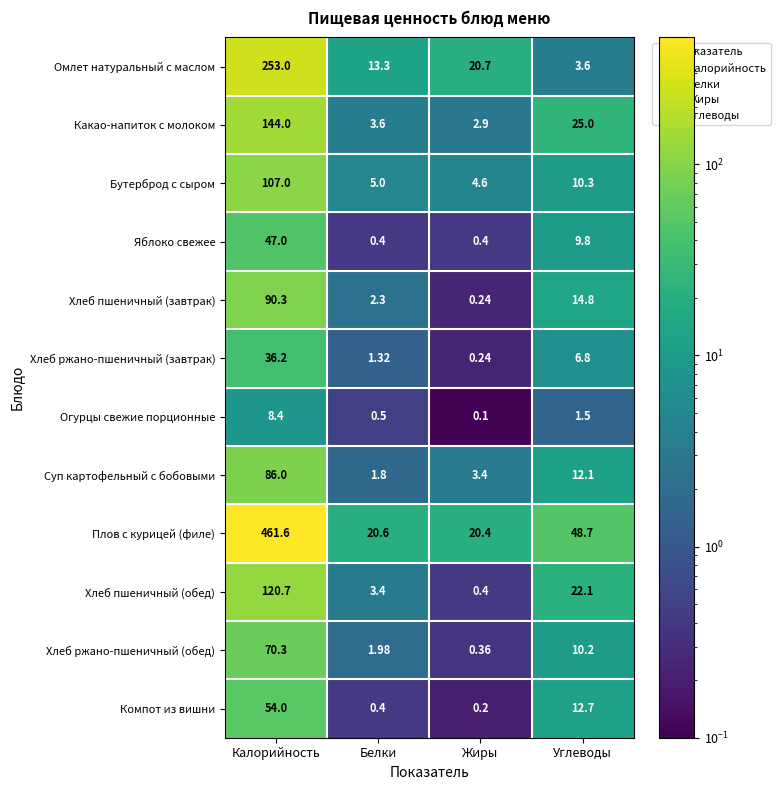

Is the value of Хлеб ржано-пшеничный (обед) at Калорийность greater than the value of Хлеб пшеничный (обед) at Калорийность?

No